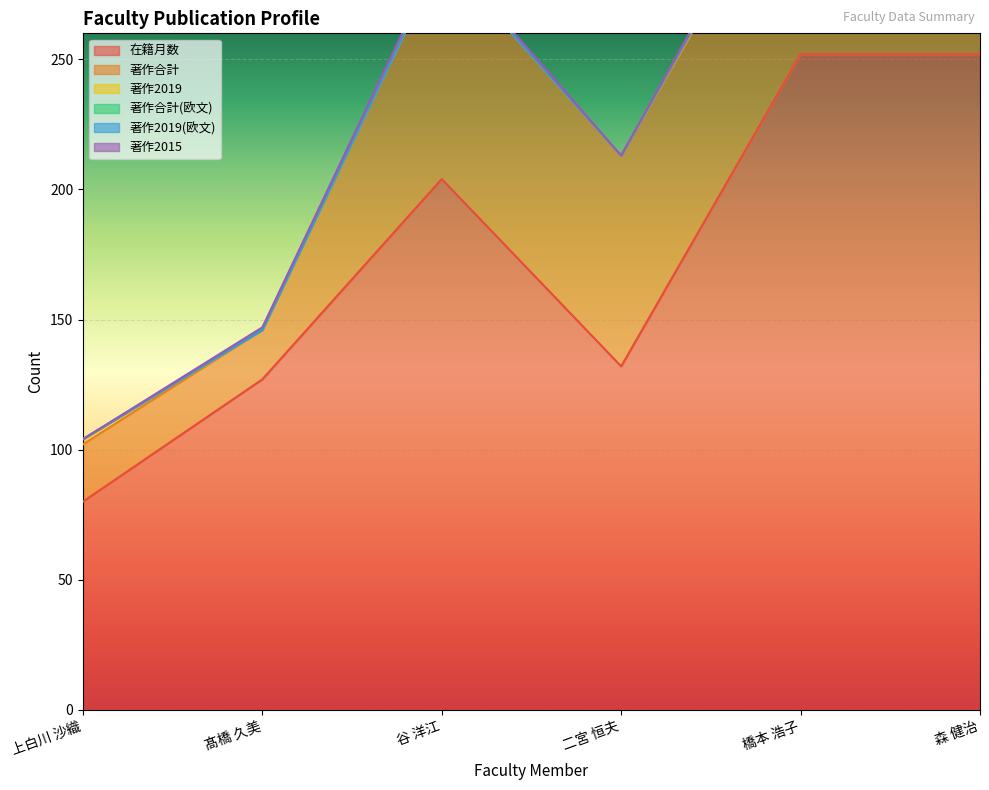

True or false: 著作合計 and 在籍月数 cross at least once.

False